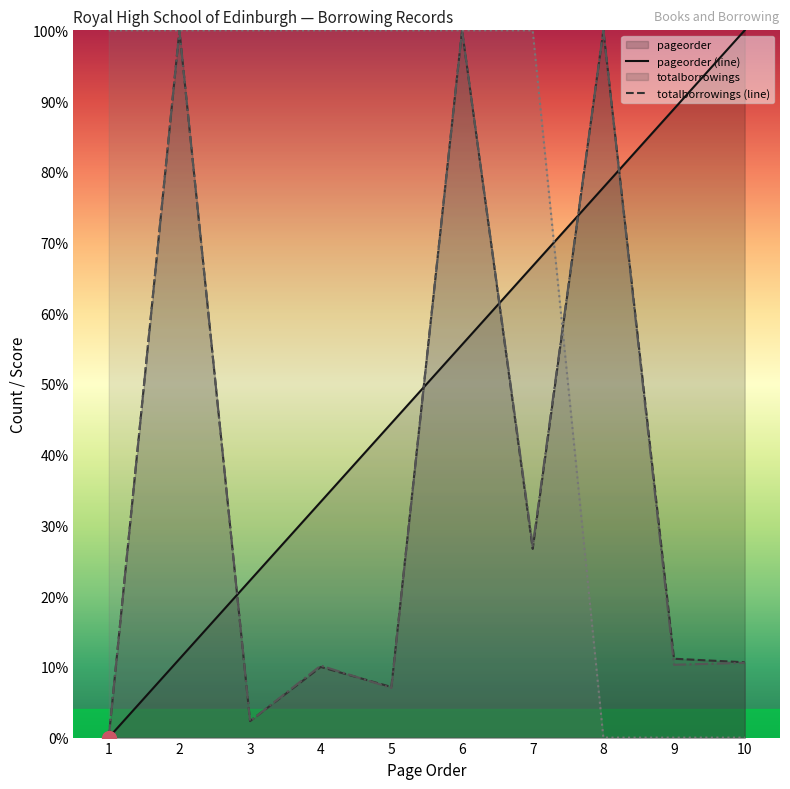

What is the spread (max minus min) of values at 6?

44.4